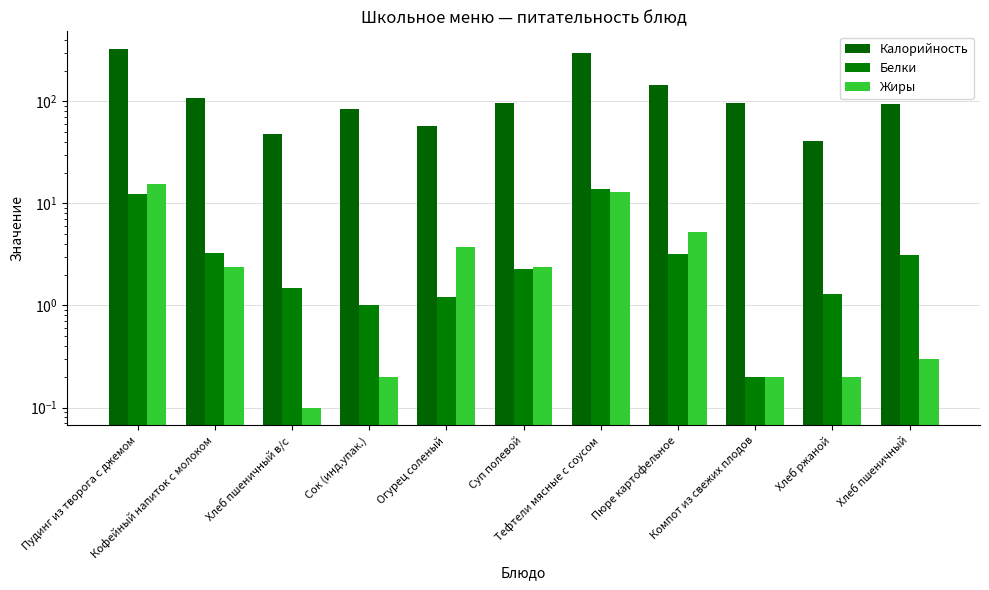

List the labels in order of Жиры value, largest first.

Пудинг из творога с джемом, Тефтели мясные с соусом, Пюре картофельное, Огурец соленый, Кофейный напиток с молоком, Суп полевой, Хлеб пшеничный, Сок (инд.упак.), Компот из свежих плодов, Хлеб ржаной, Хлеб пшеничный в/с